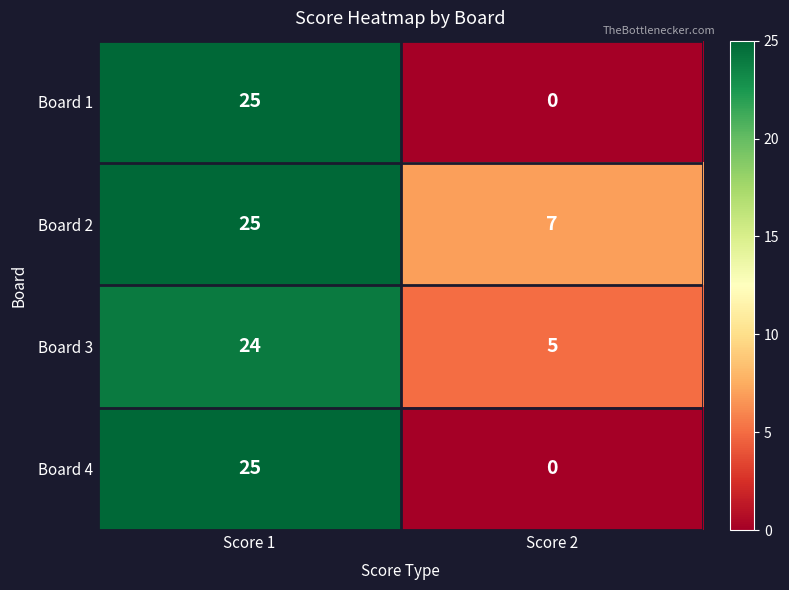

What is the difference between the highest and lowest values at Score 2?

7